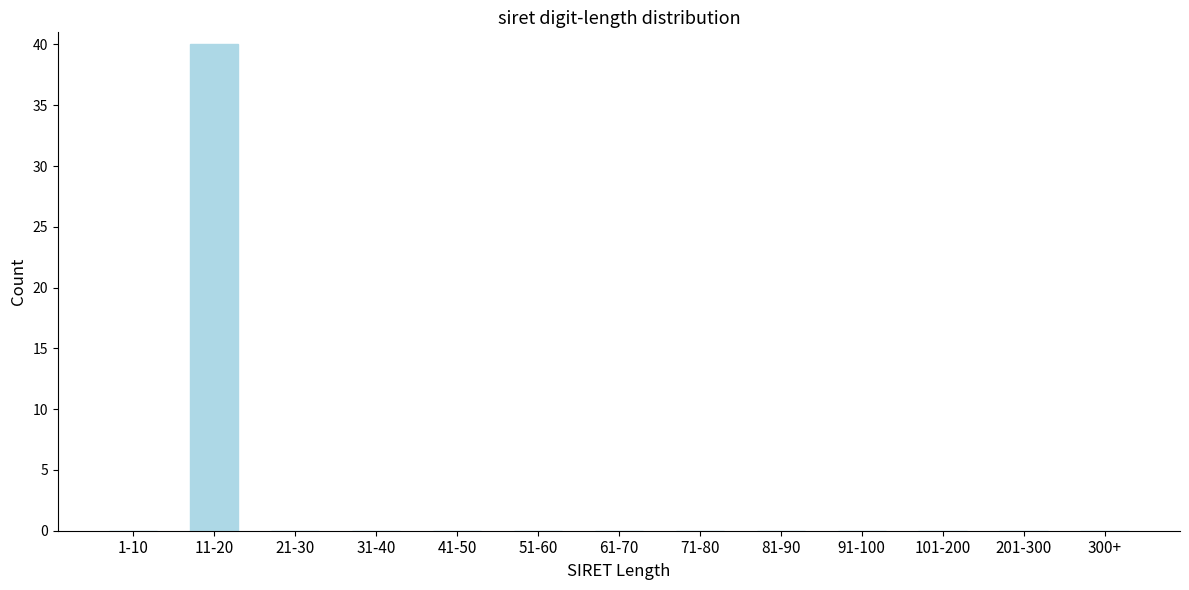

Reading right to left, extract all data points from this chart.

300+=0	201-300=0	101-200=0	91-100=0	81-90=0	71-80=0	61-70=0	51-60=0	41-50=0	31-40=0	21-30=0	11-20=40	1-10=0